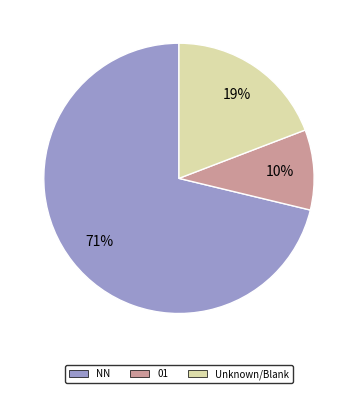

To the nearest percent, what is the average slice percentage?

33%